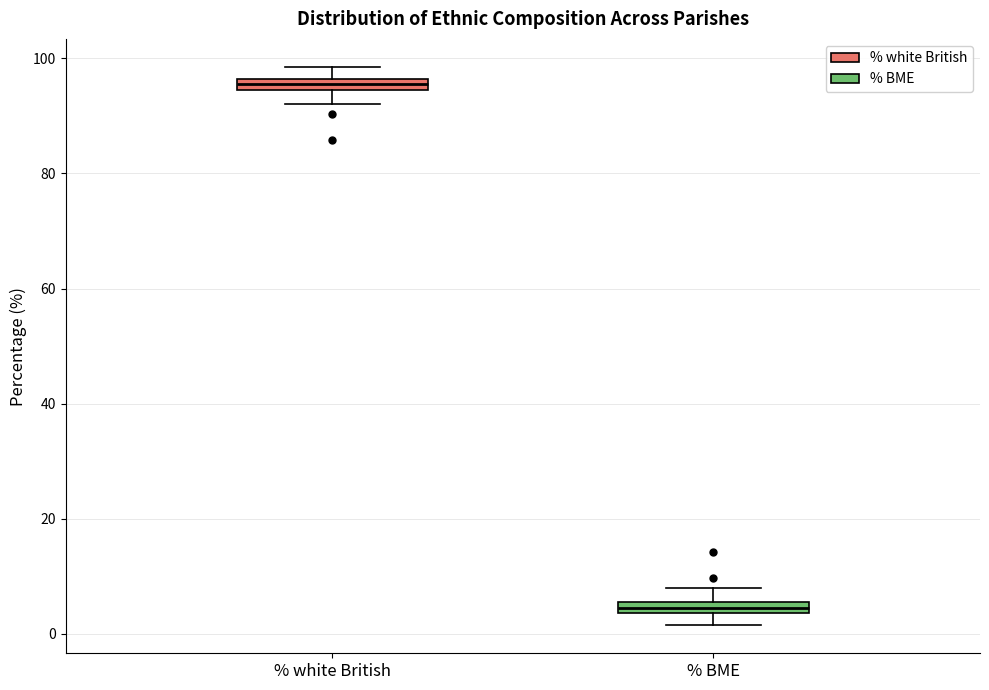

Which box has the lowest median line?

% BME